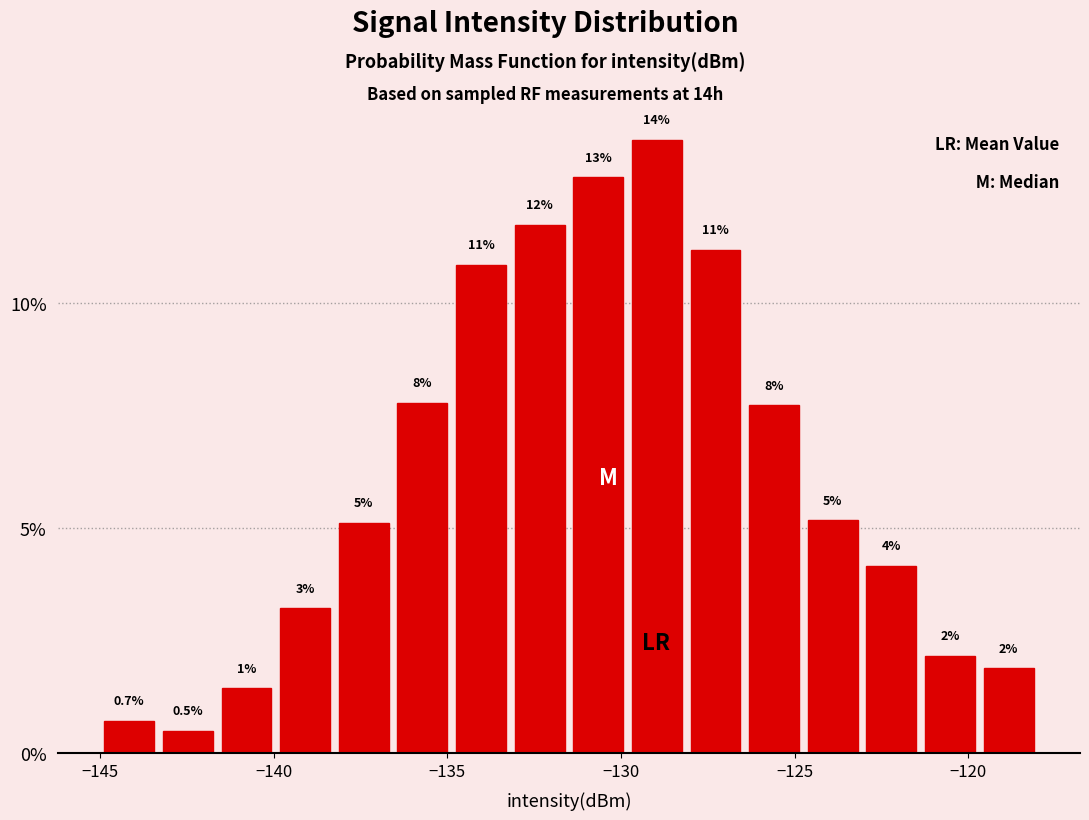

Read against the x-axis, roughly where is the centre of the tallest bar?

-129.0